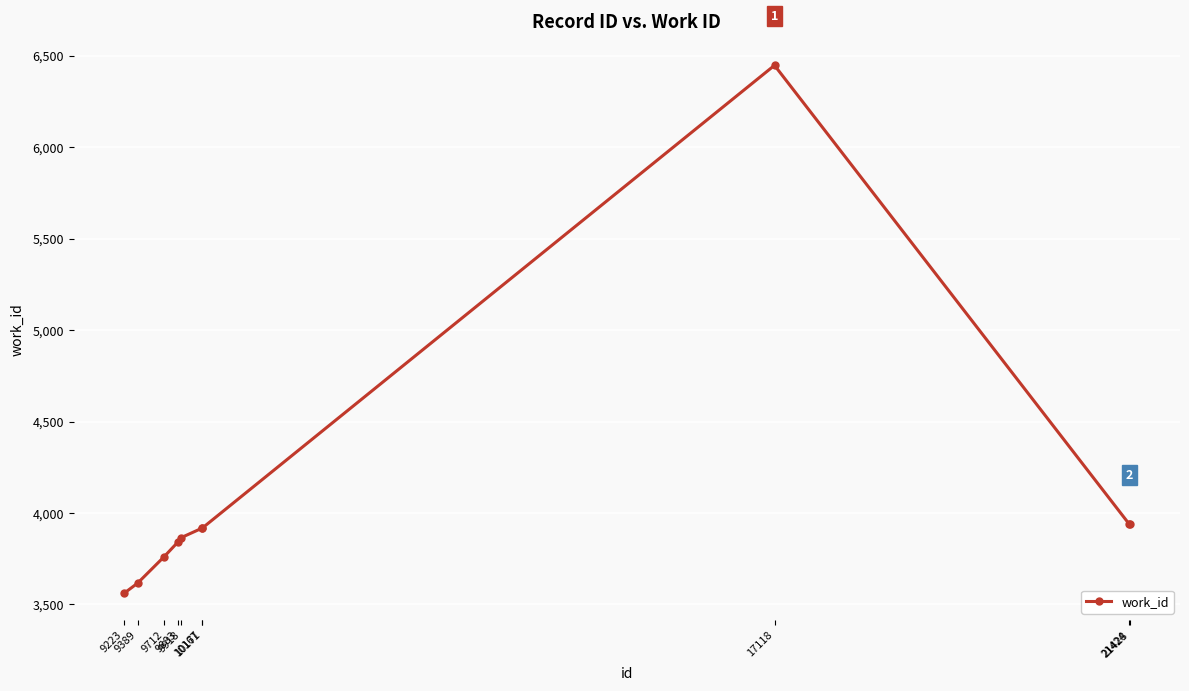

Reading right to left, what are all the values shown in this chart?

3938	3938	6447	3916	3916	3865	3843	3761	3616	3560